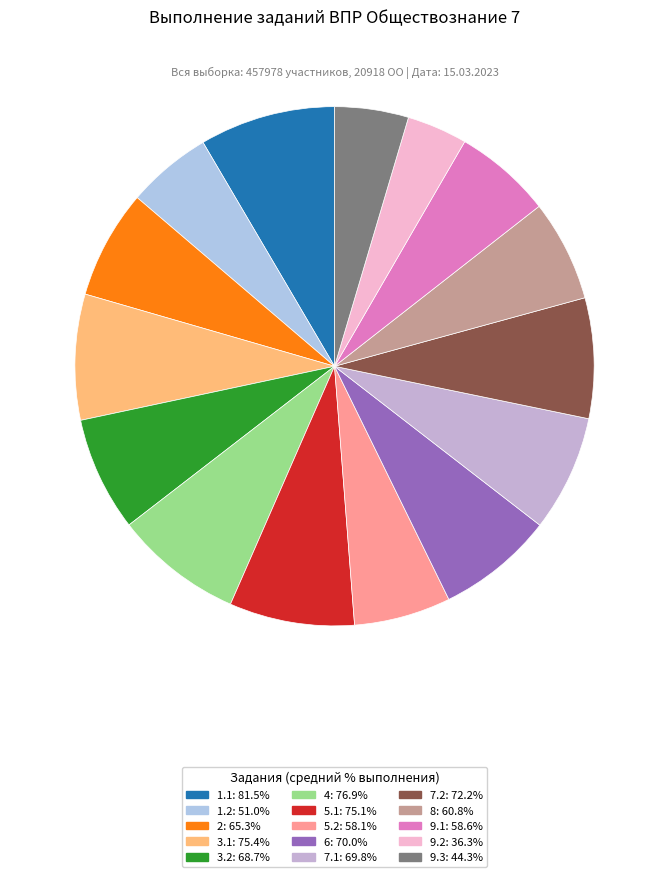

True or false: 3.1 accounts for 8% of the total.

True